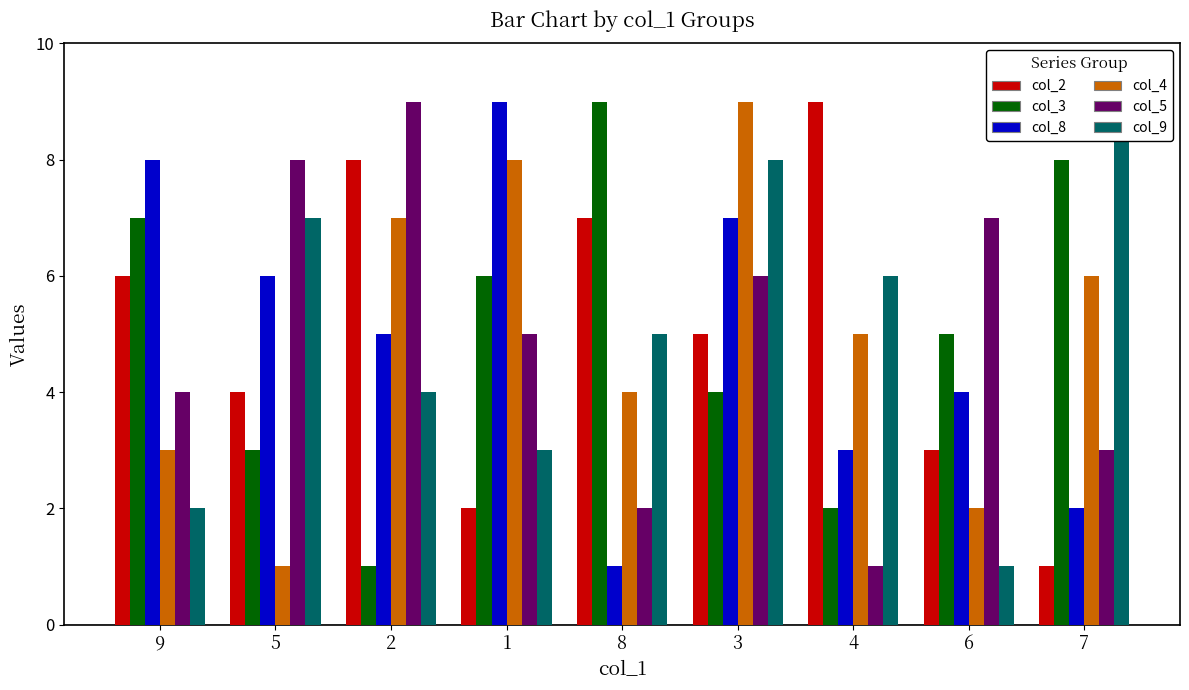

Does the chart contain any negative values?

No